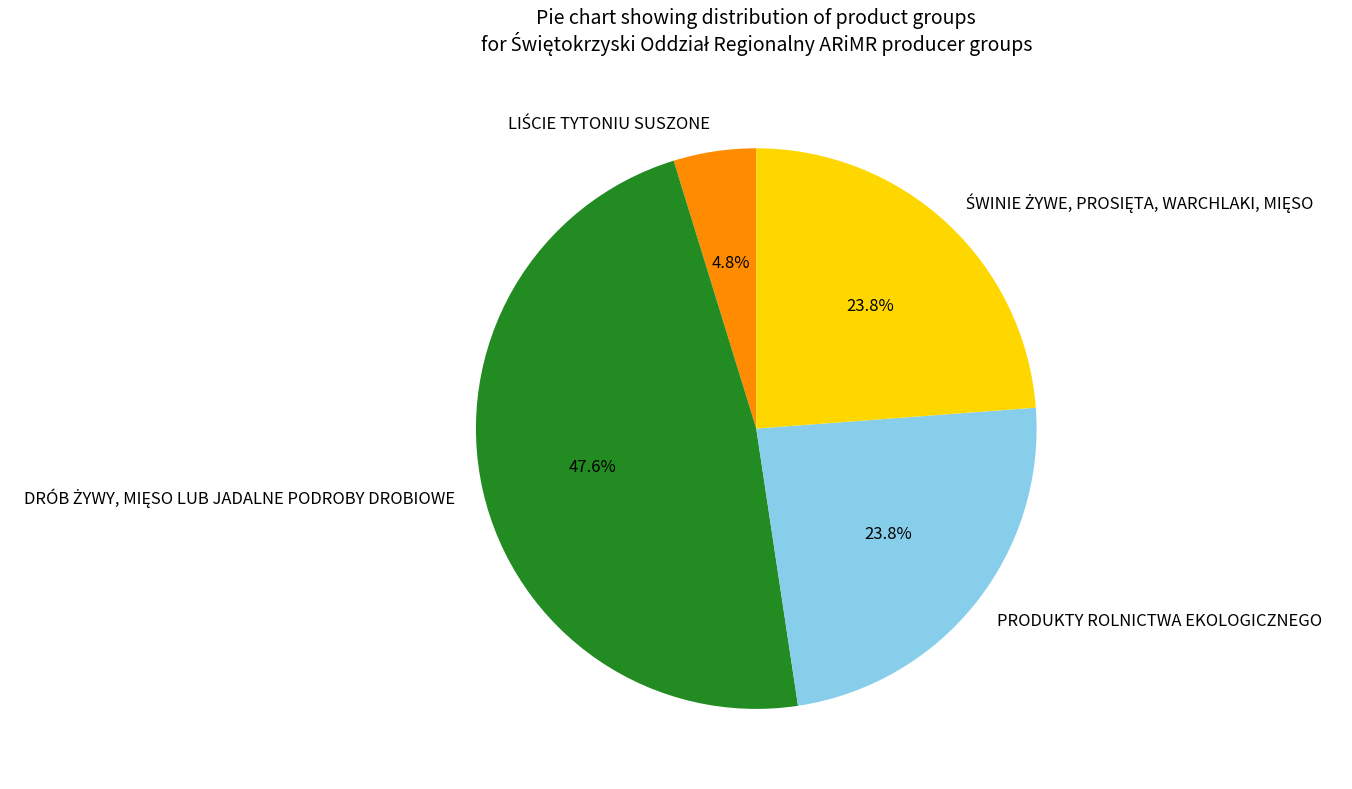

Does any single category account for the majority?

No